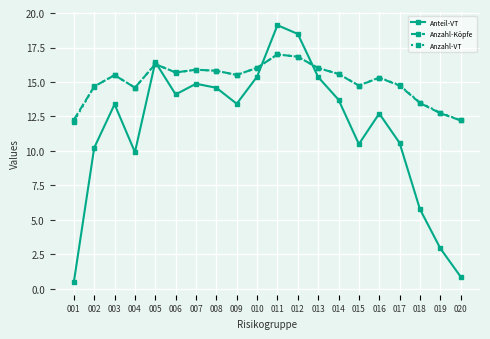

At which category does Anzahl-Köpfe reach its first local peak?

003